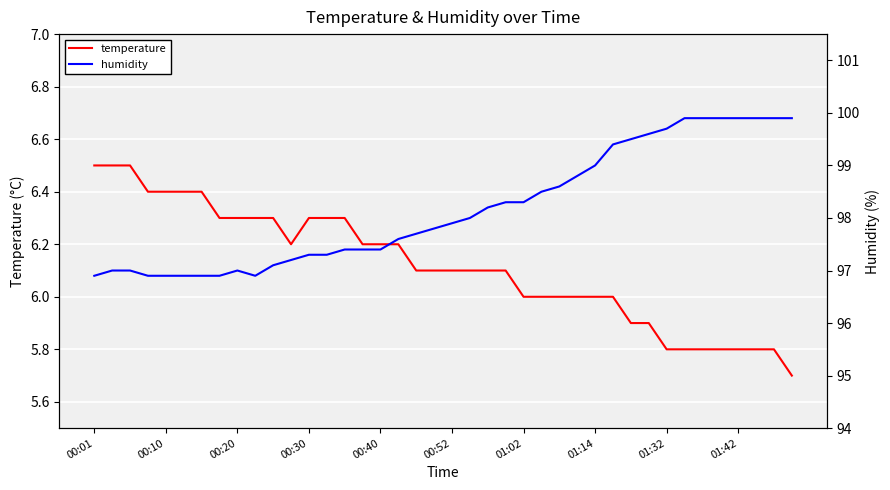

True or false: temperature and humidity cross at least once.

False